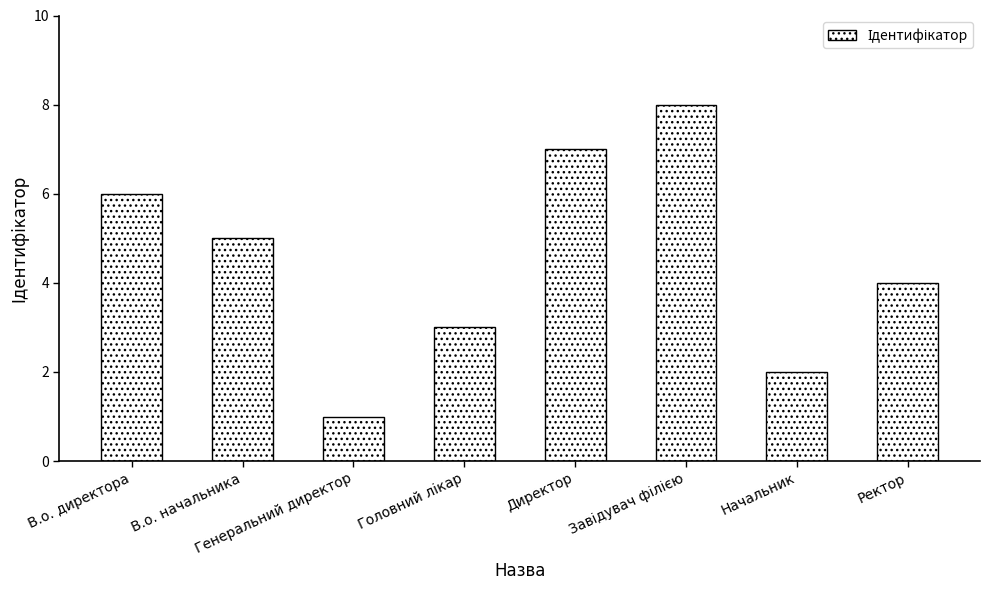

What is the maximum value shown in the chart?

8